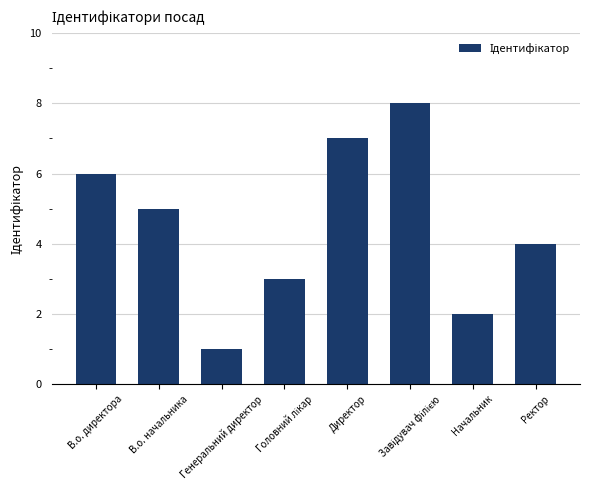

True or false: the data shows 7 at Директор.

True